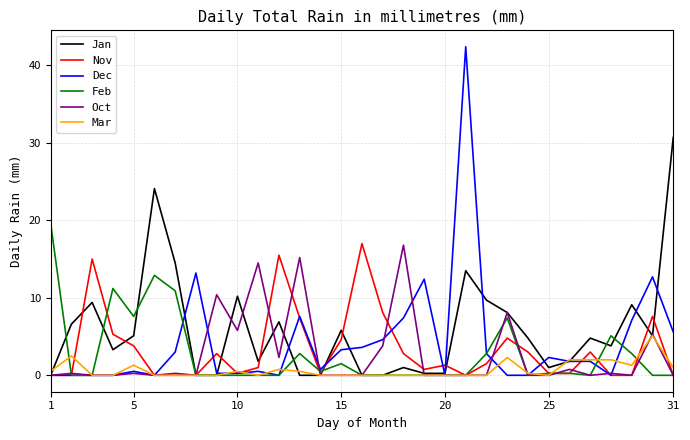

What is the maximum value shown in the chart?

42.4